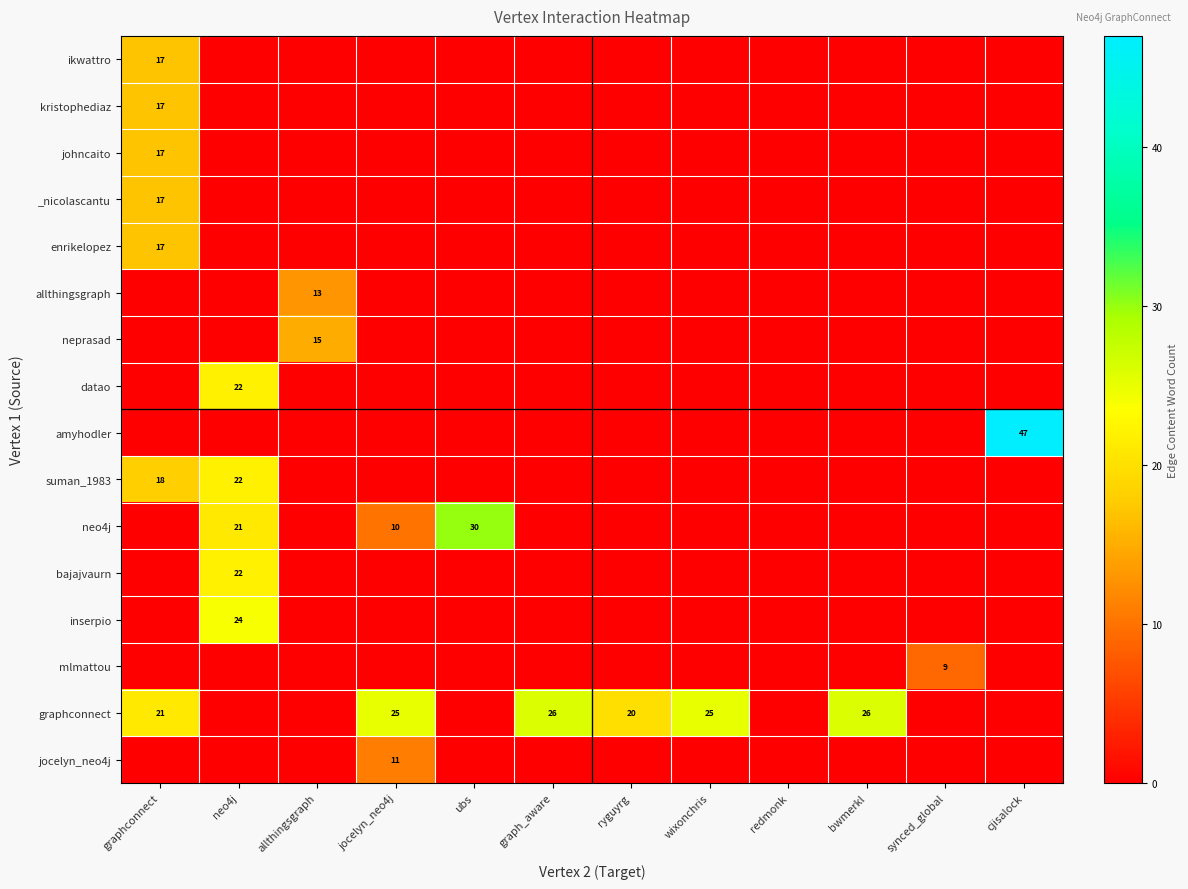

The graphconnect series shows 26 at bwmerkl. True or false?

True